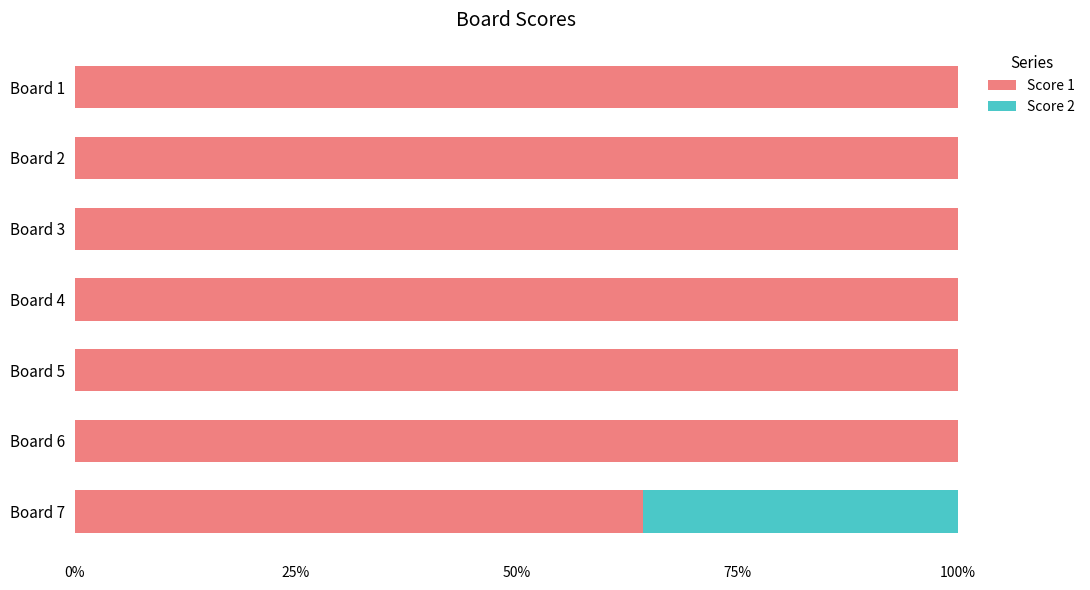

The value of Score 1 at Board 5 is 100.0. True or false?

True